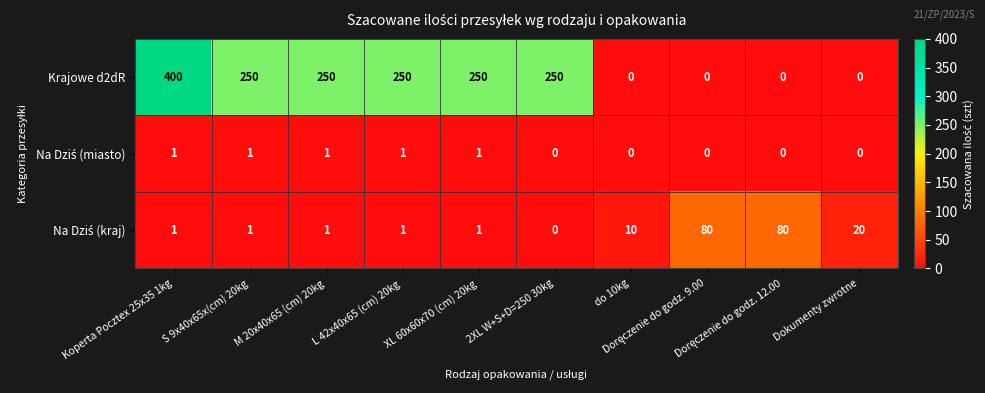

What is the difference between the maximum and minimum values in the Krajowe d2dR series?

400